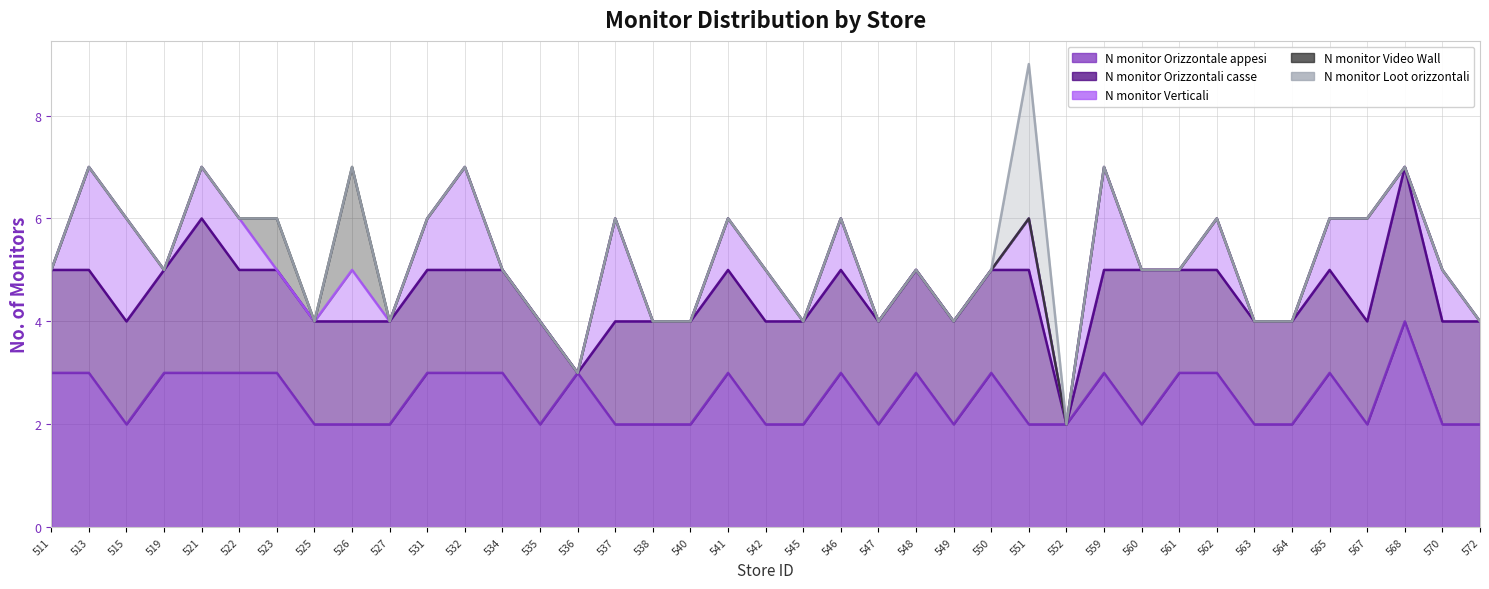

How many data points in N_monitor_Orizzontale_appesi are above 2?

19